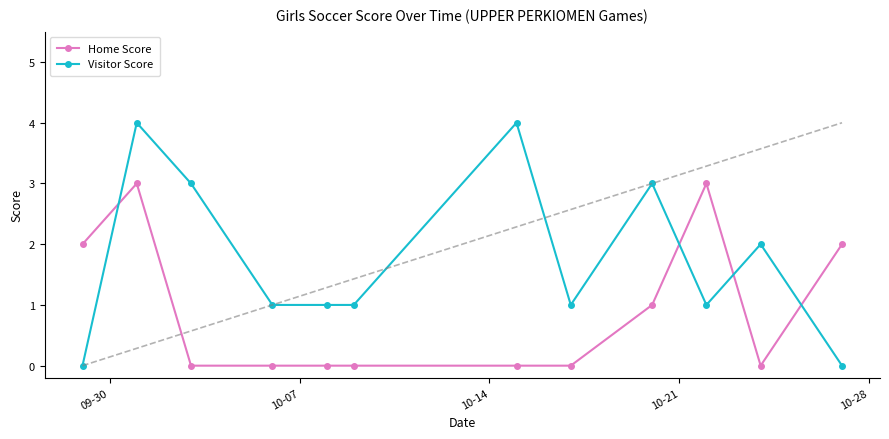

Which series has the largest total across all categories?

Visitor Score